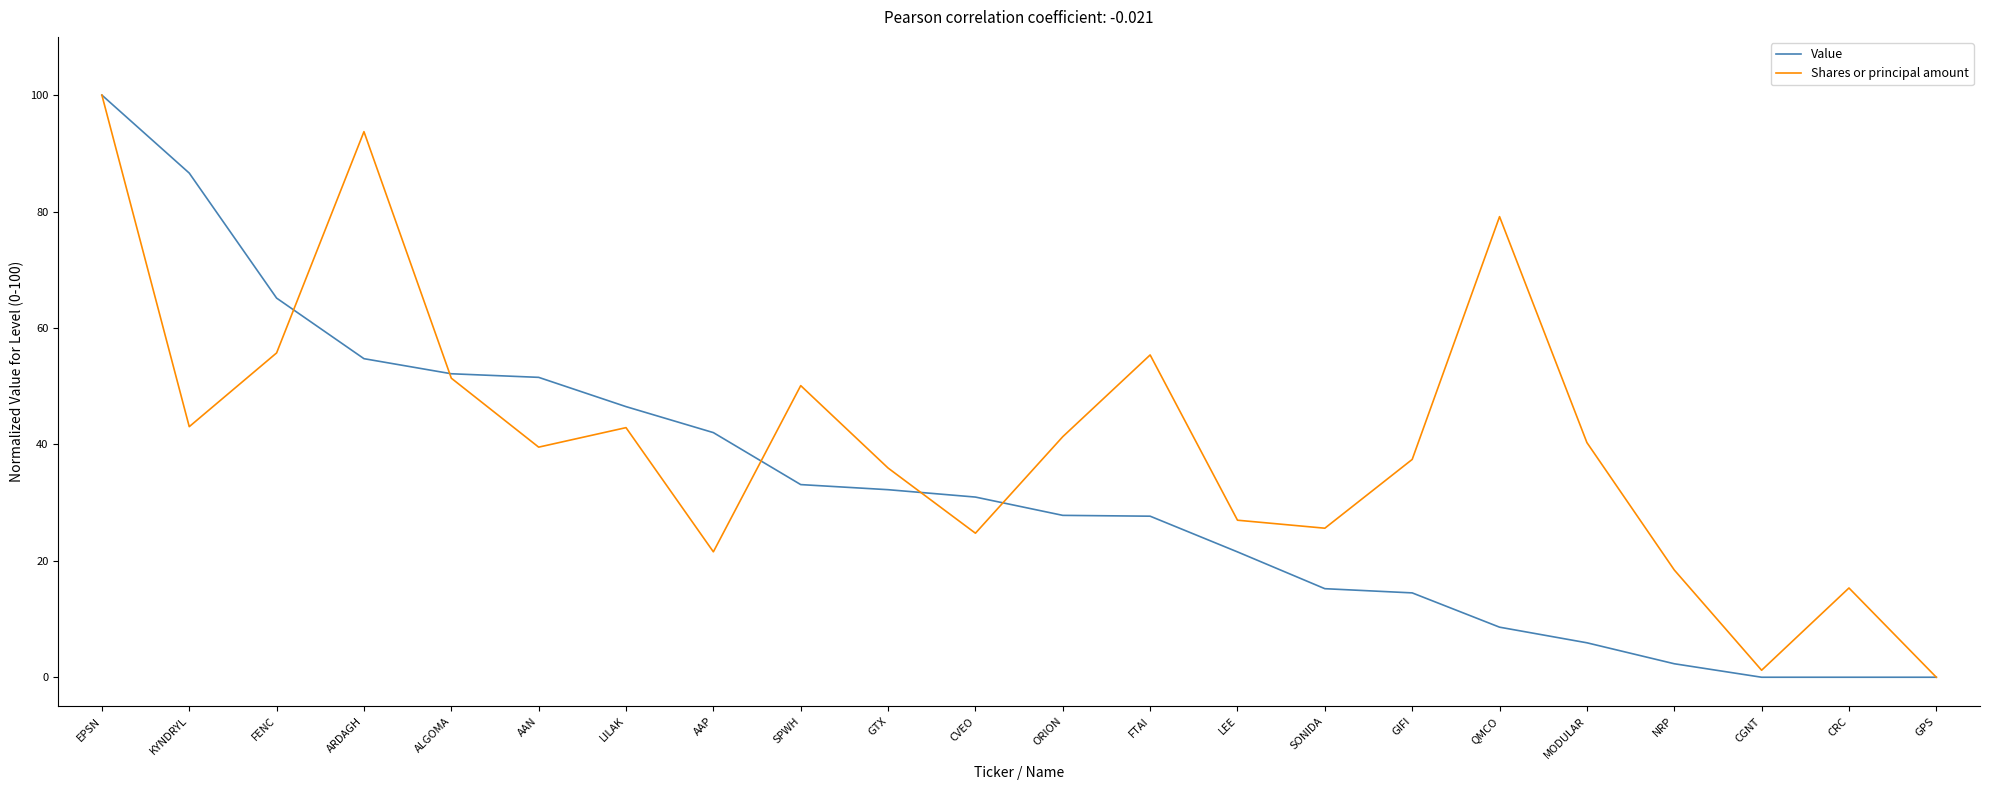

Which series has the largest total across all categories?

Shares or principal amount